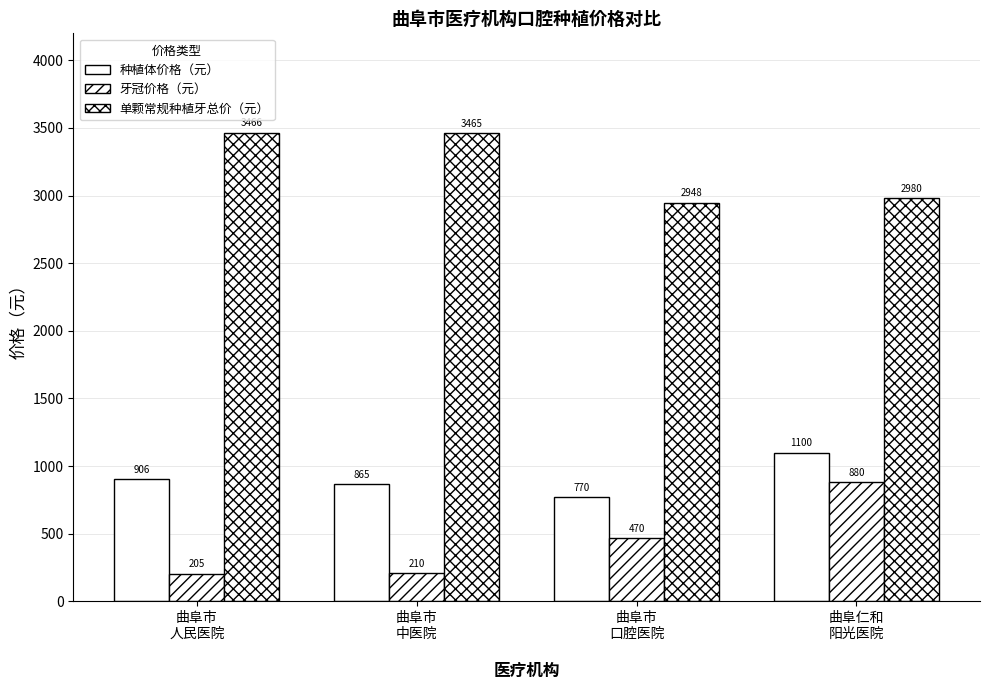

How many groups of bars are there?

4